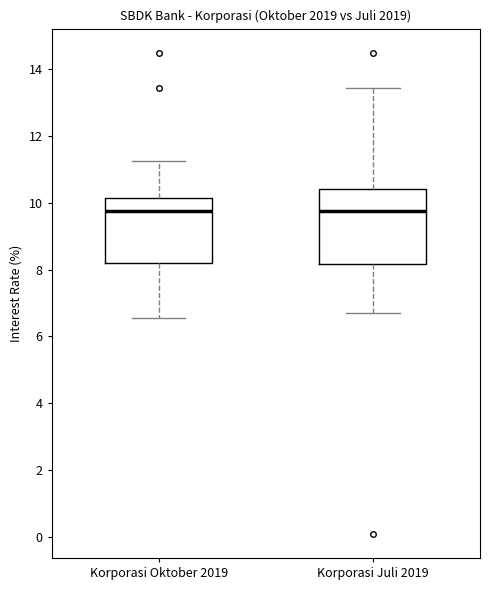

Where does the lower whisker of the box for Korporasi Oktober 2019 end on the y-axis? The values are not printed on the chart, so give them approximately, as read against the axis.

6.6